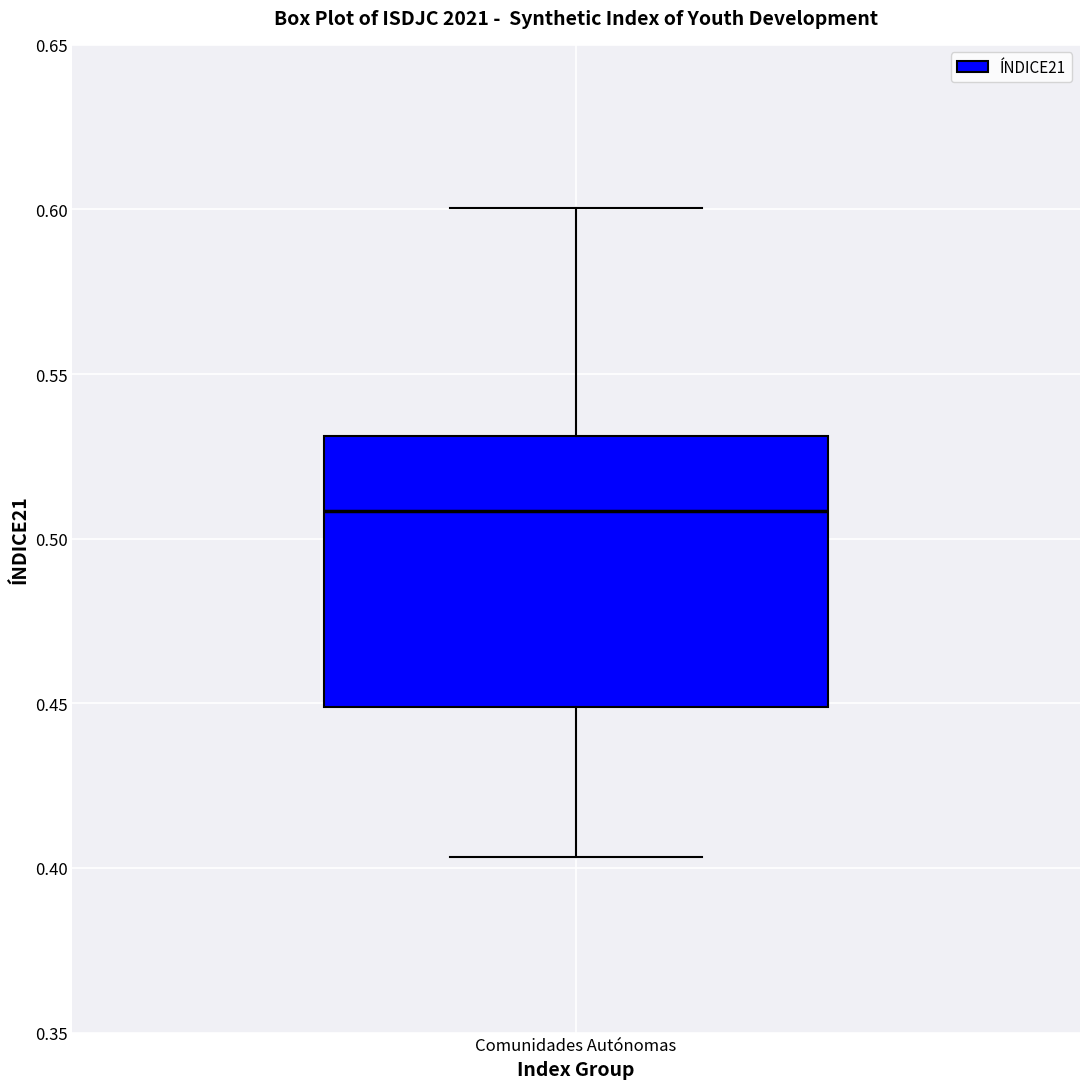

Read this box plot against the y-axis: the position of the median line, the range covered by the box, and the ends of both whiskers. The values are not printed on the chart, so give them approximately, as read against the axis.

median 0.510, box 0.450 to 0.530, whiskers 0.405 to 0.600